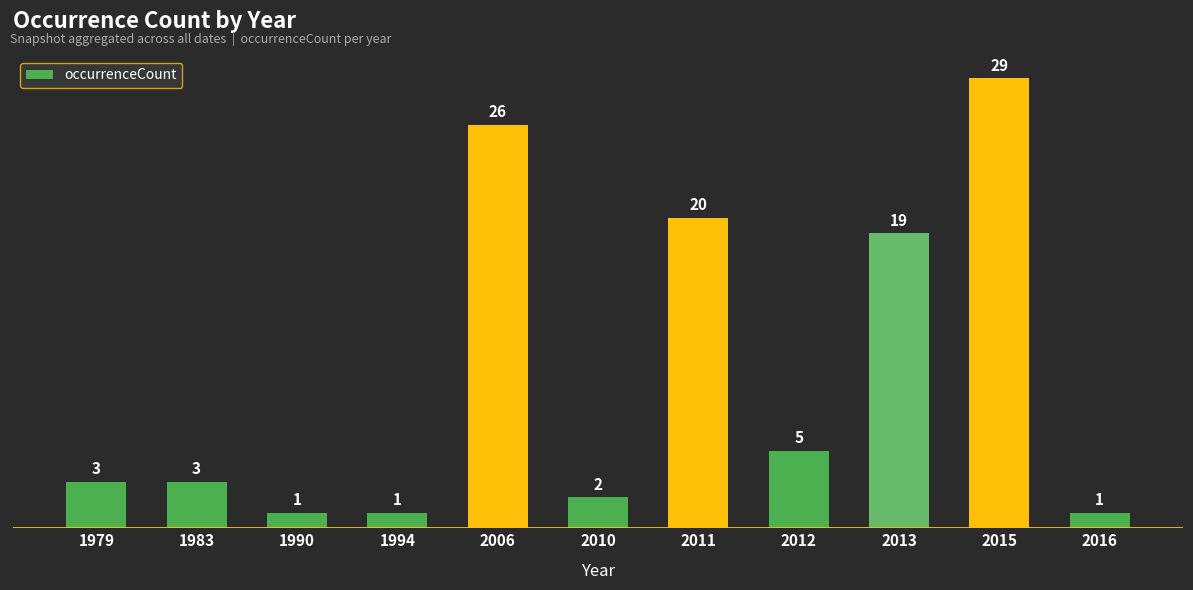

Which has a higher value, 1990 or 2012?

2012